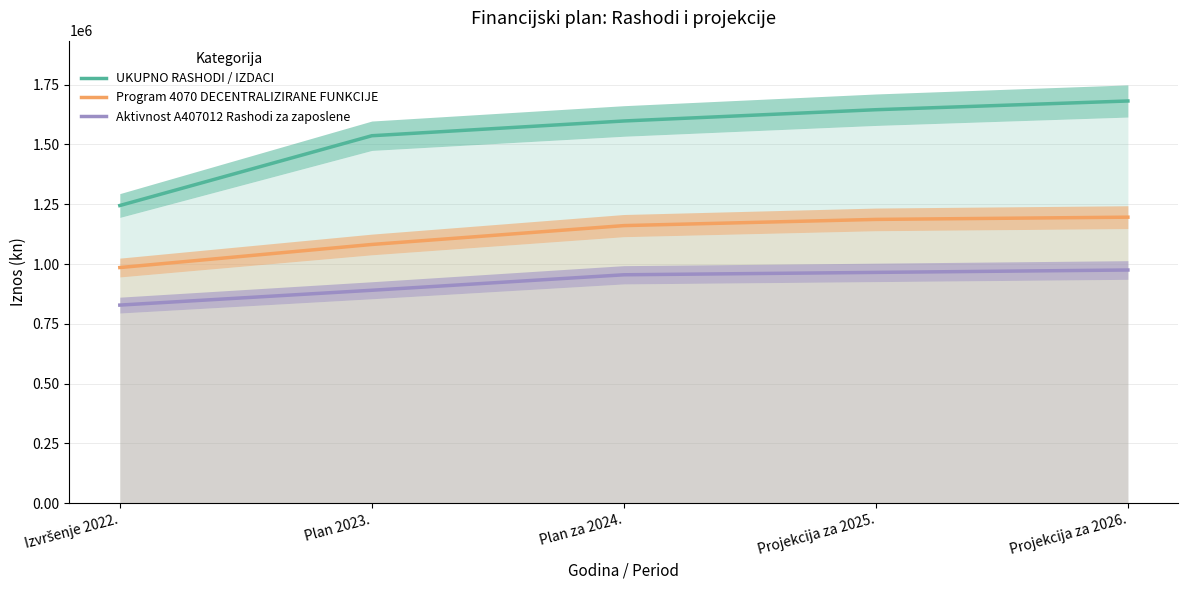

At how many categories does at least one series exceed 1312933?

4